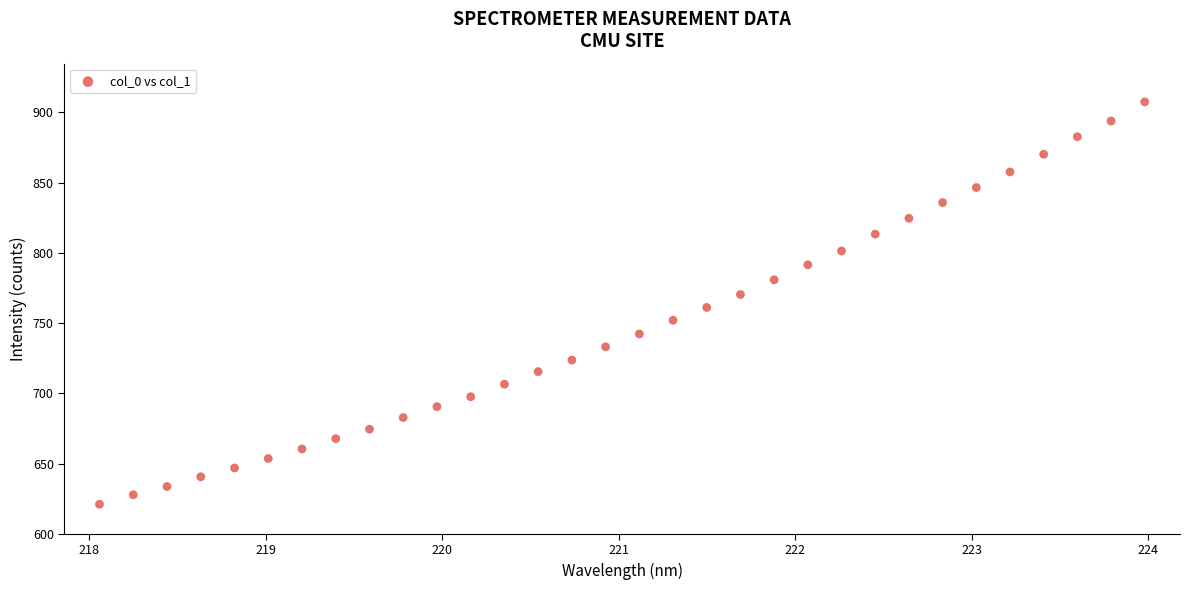

What is the range of X values (max minus min)?

5.9